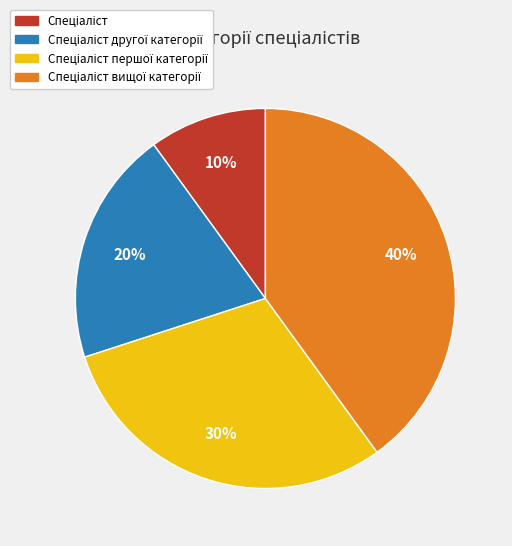

To the nearest percent, what is the average slice percentage?

25%